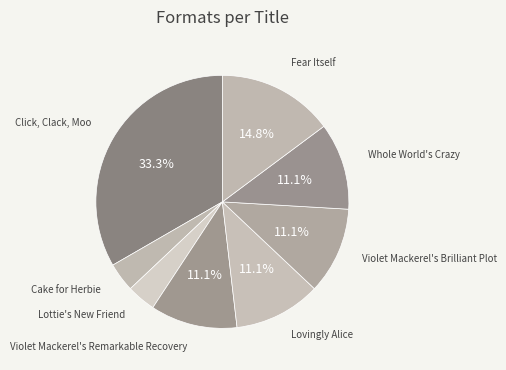

How many segments does this pie chart have?

8